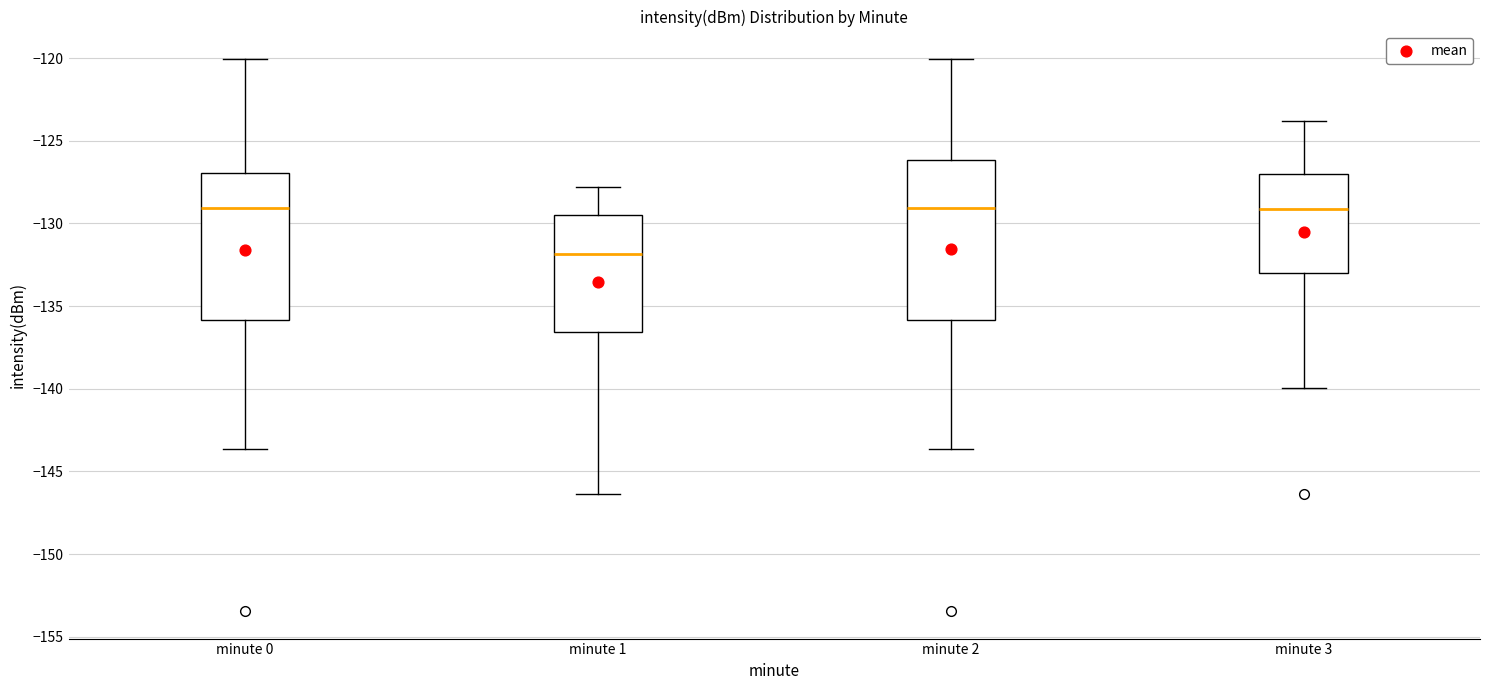

Reading left to right, read every box against the y-axis: the position of its median line, the range the box covers, and the ends of its whiskers. The values are not printed on the chart, so give them approximately, as read against the axis.

minute 0: median -129.0, box -136.0 to -127.0, whiskers -143.5 to -120.0
minute 1: median -132.0, box -136.5 to -129.5, whiskers -146.5 to -128.0
minute 2: median -129.0, box -136.0 to -126.0, whiskers -143.5 to -120.0
minute 3: median -129.0, box -133.0 to -127.0, whiskers -140.0 to -124.0